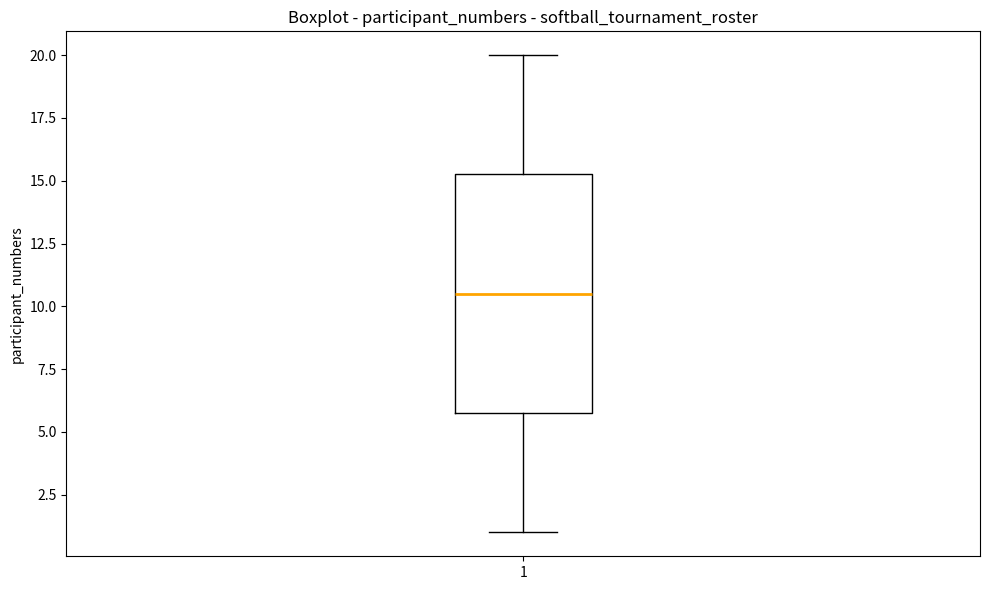

Transcribe this box plot: give where the median line is, the range the box spans, and where the two whiskers end, as read against the y-axis. The values are not printed on the chart, so give them approximately, as read against the axis.

median 10.5, box 6.0 to 15.5, whiskers 1.0 to 20.0